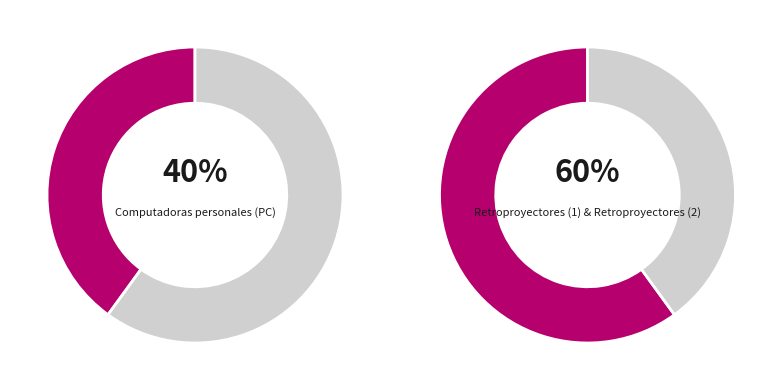

The Retroproyectores (2) slice represents 31% of the pie. True or false?

False